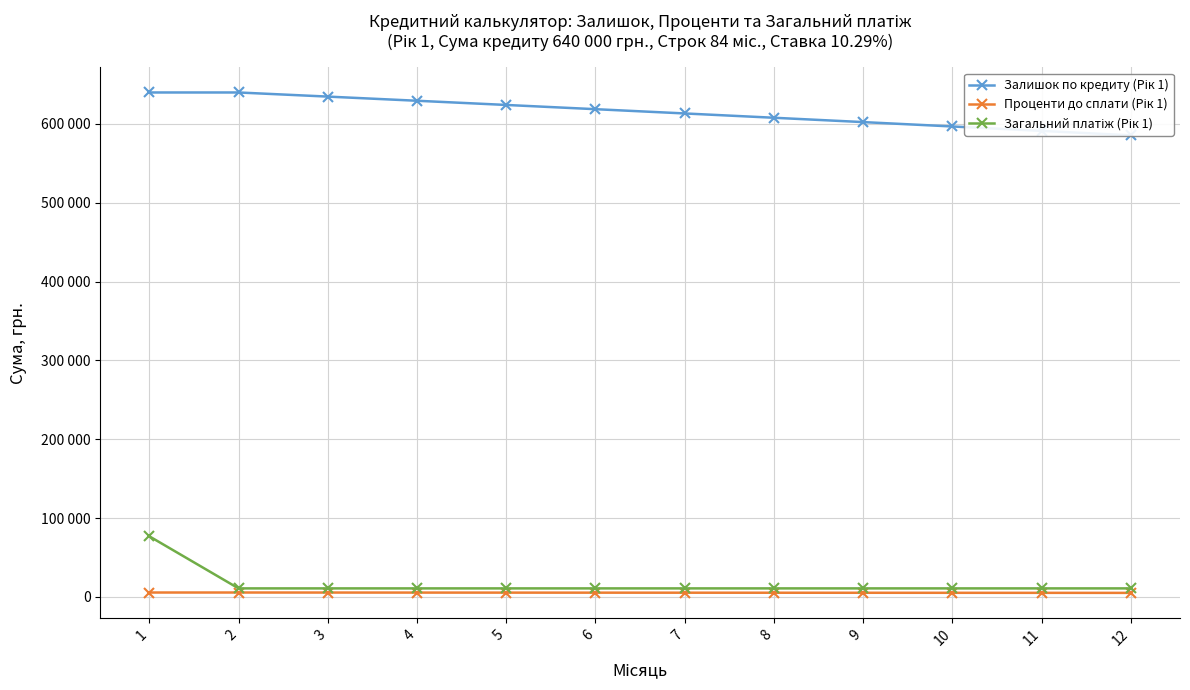

Rank the series at 6 from lowest to highest value.

Проценти до сплати (Рік 1), Загальний платіж (Рік 1), Залишок по кредиту (Рік 1)